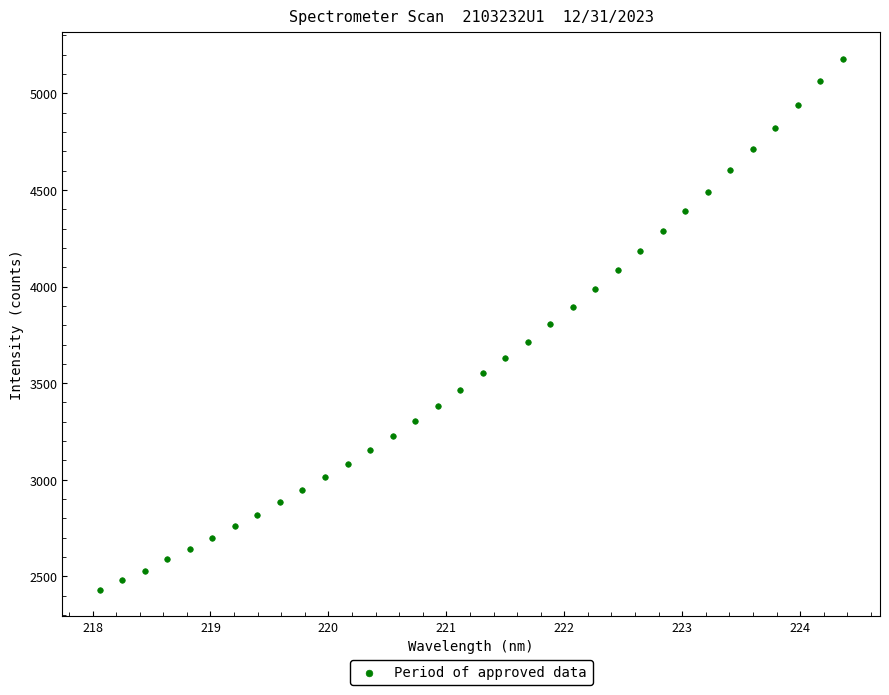

What is the range of Y values (max minus min)?

2745.5